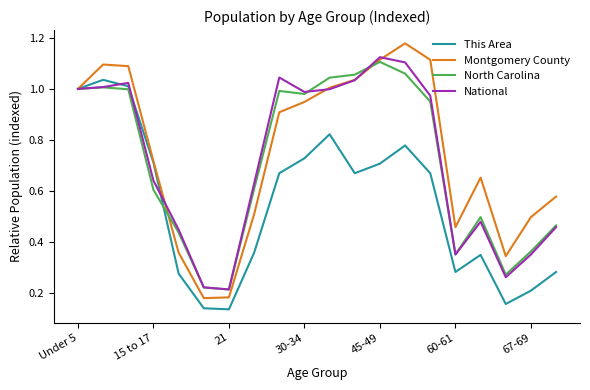

Which series has the widest spread of values?

Montgomery County